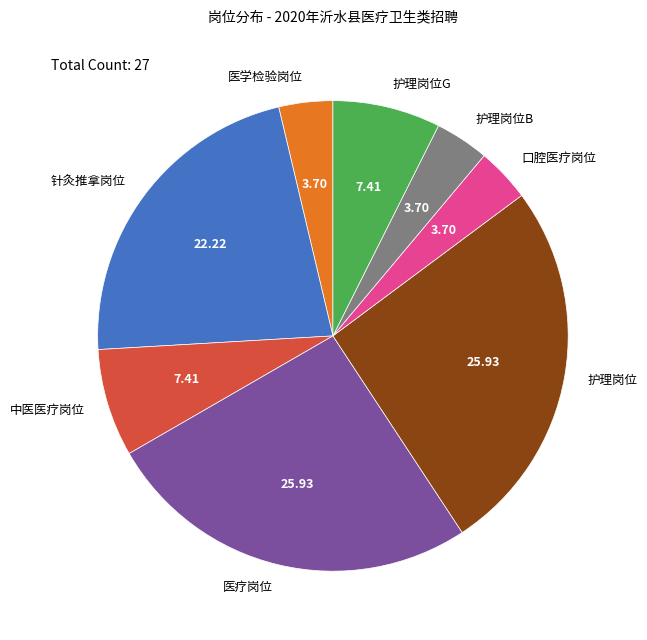

Approximately how many times larger is the value at 中医医疗岗位 compared to 护理岗位B?

2.0